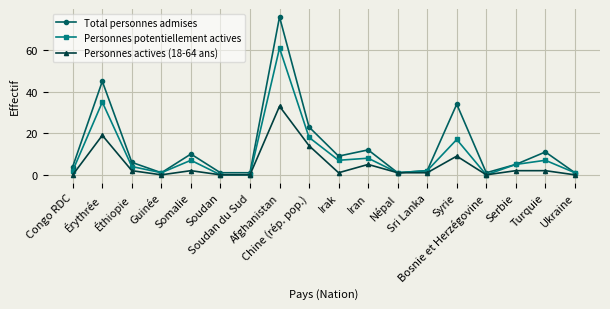

Rank the series by their maximum value, from highest to lowest.

Total personnes admises, Personnes potentiellement actives, Personnes actives (18-64 ans)